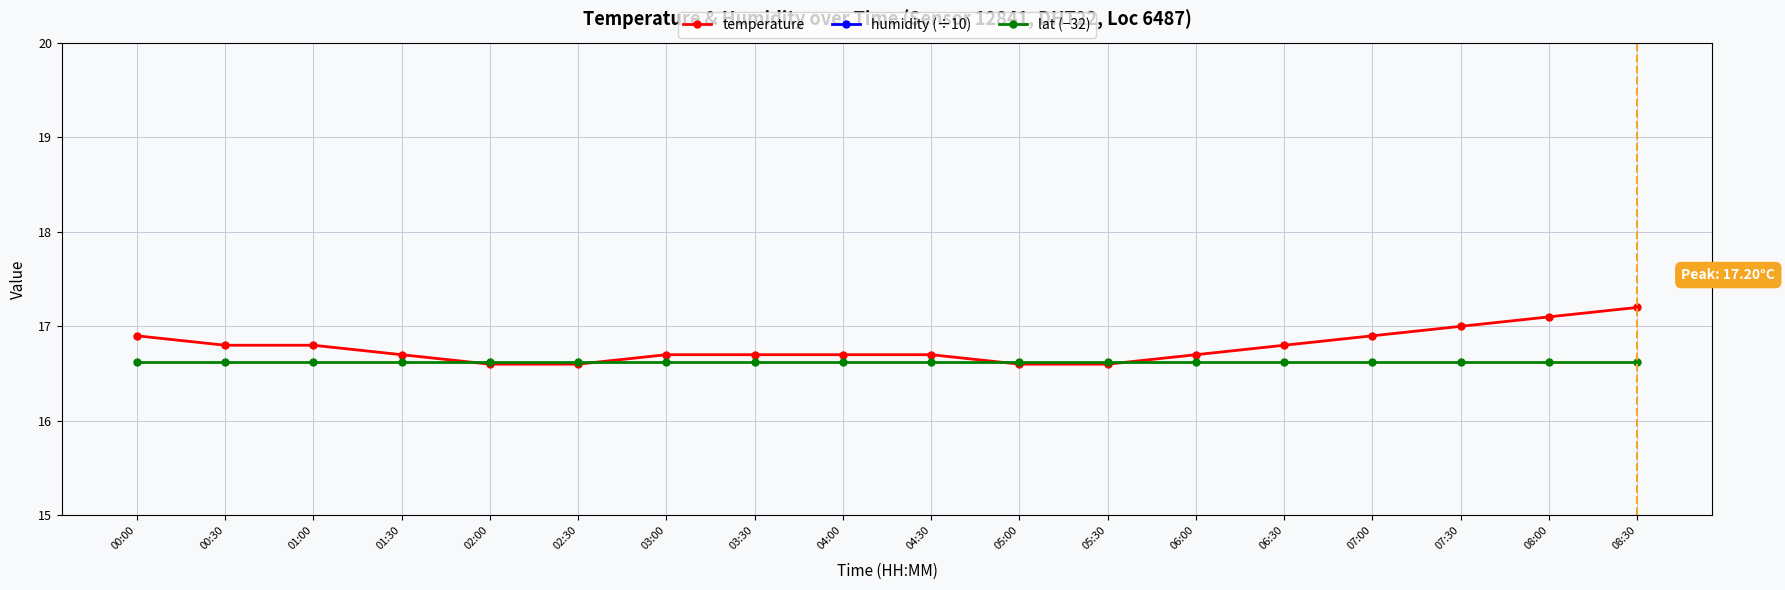

True or false: humidity (÷10) and temperature intersect in this chart.

False